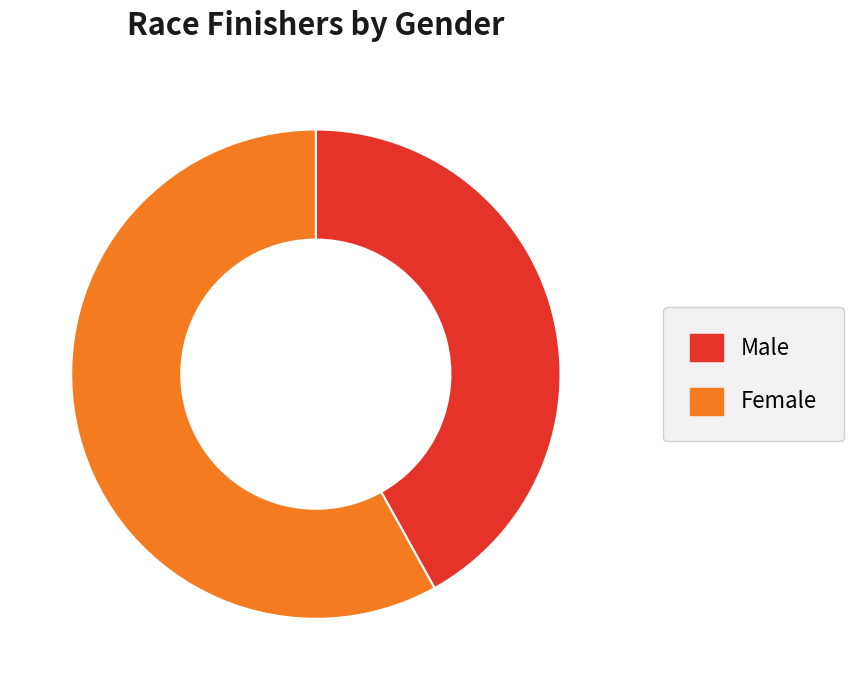

Is there a majority slice in this chart?

Yes